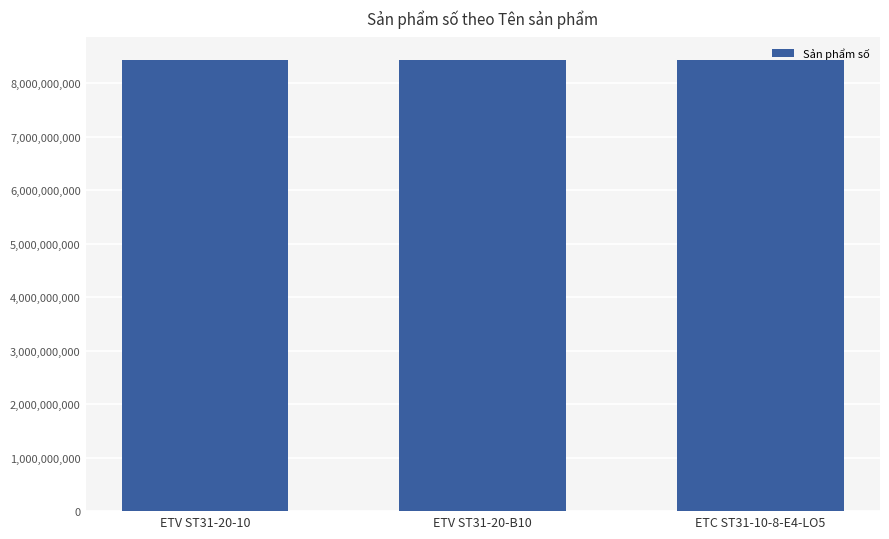

What is the label of the 2nd bar from the left?

ETV ST31-20-B10